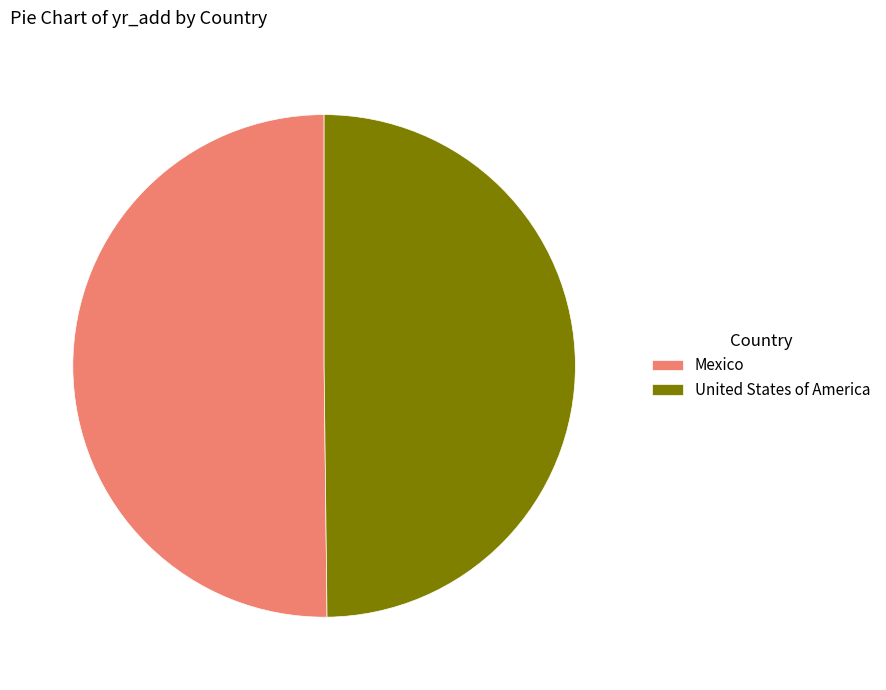

Approximately how many times larger is the value at United States of America compared to Mexico?

1.0